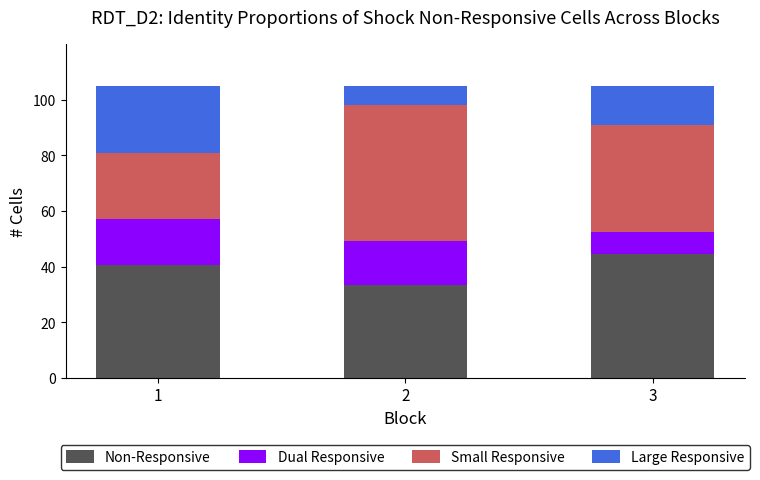

What is the maximum value for Non-Responsive?

44.5